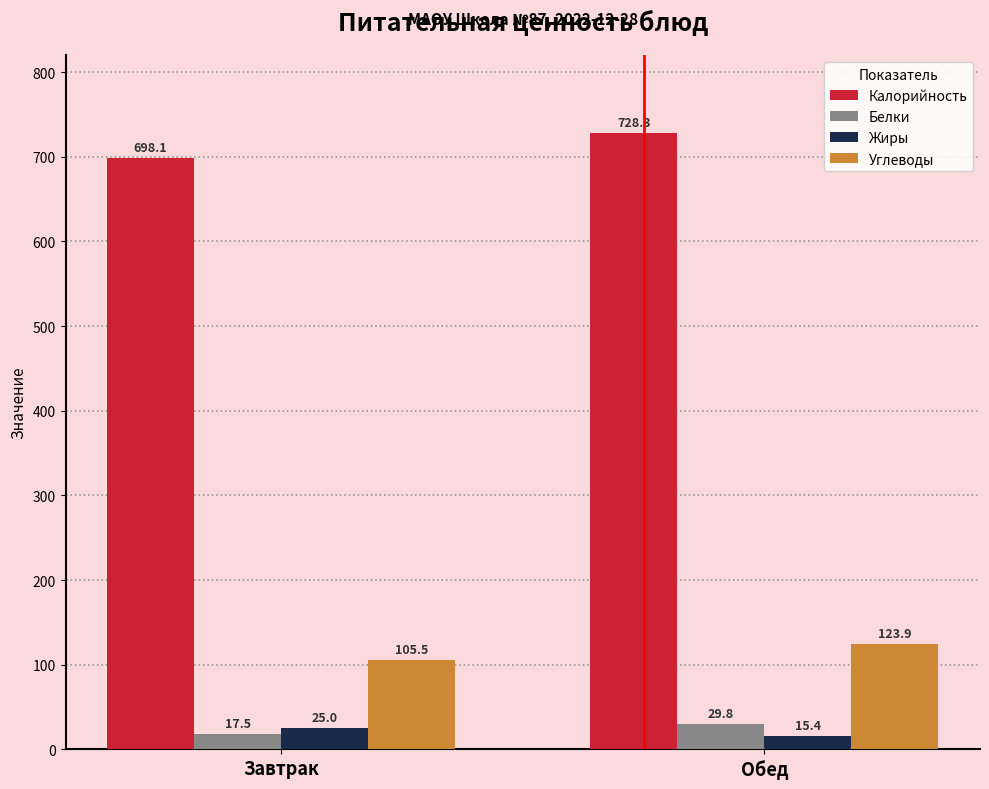

True or false: Калорийность has a value of 1032.9 at Обед.

False